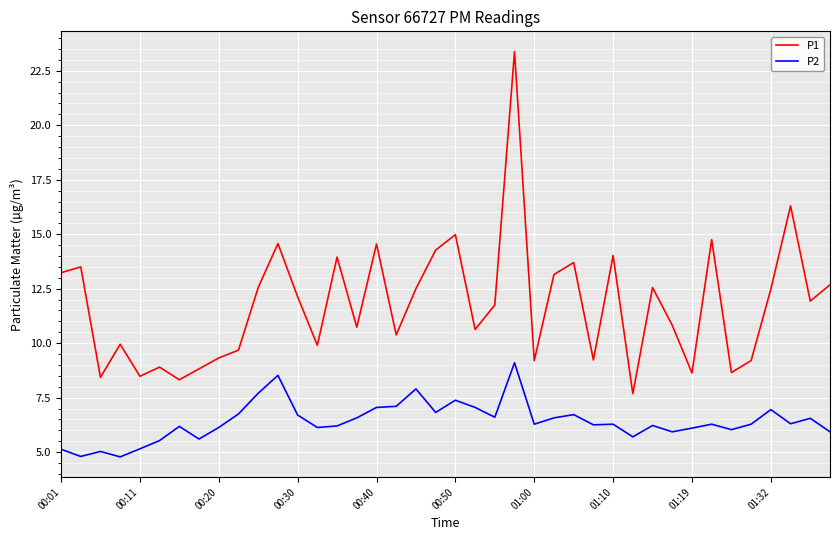

What is the average value of the P2 series?

6.4